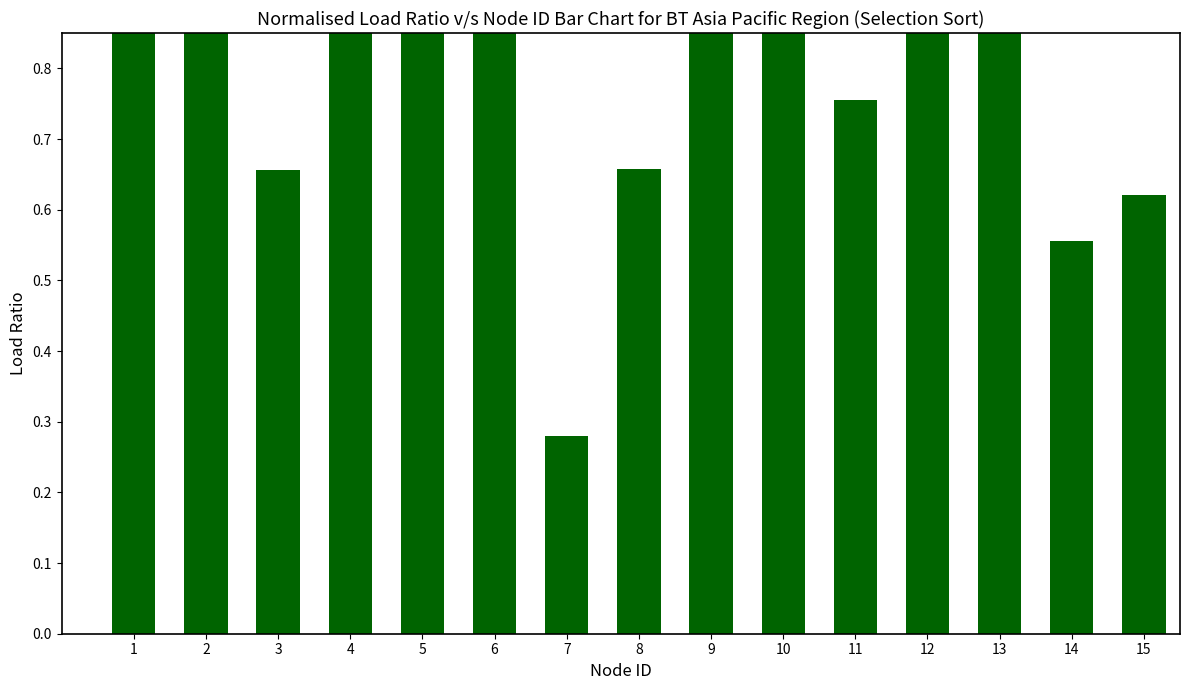

How many bars are there in total?

15